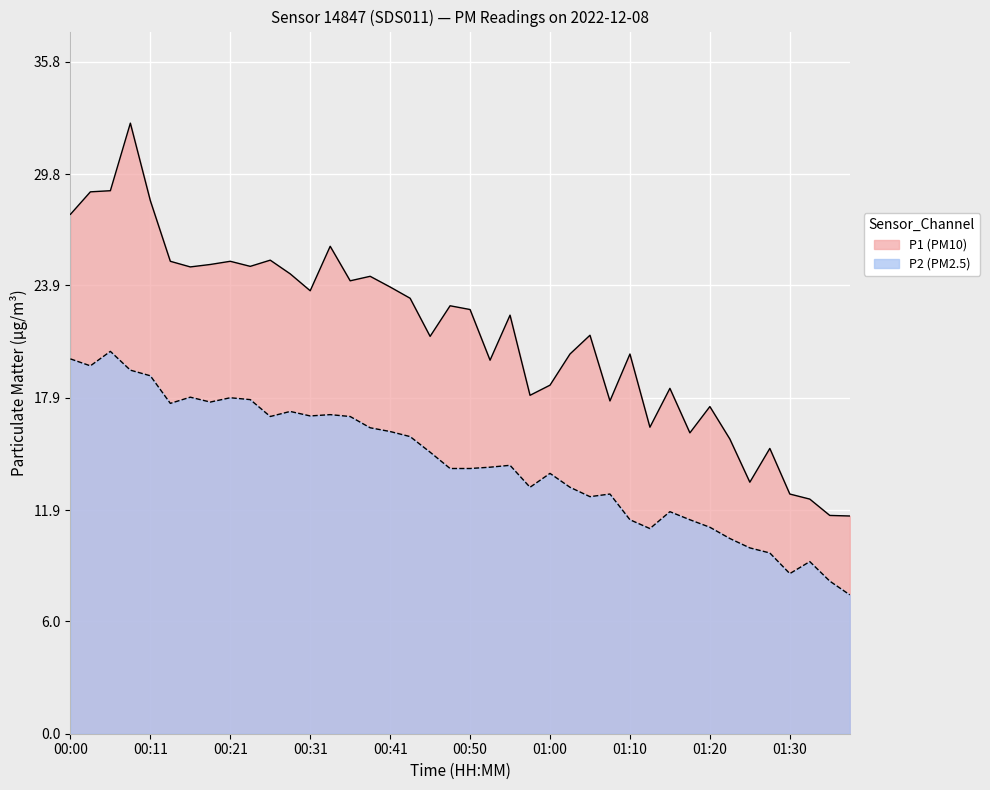

True or false: P2 and P1 intersect in this chart.

False